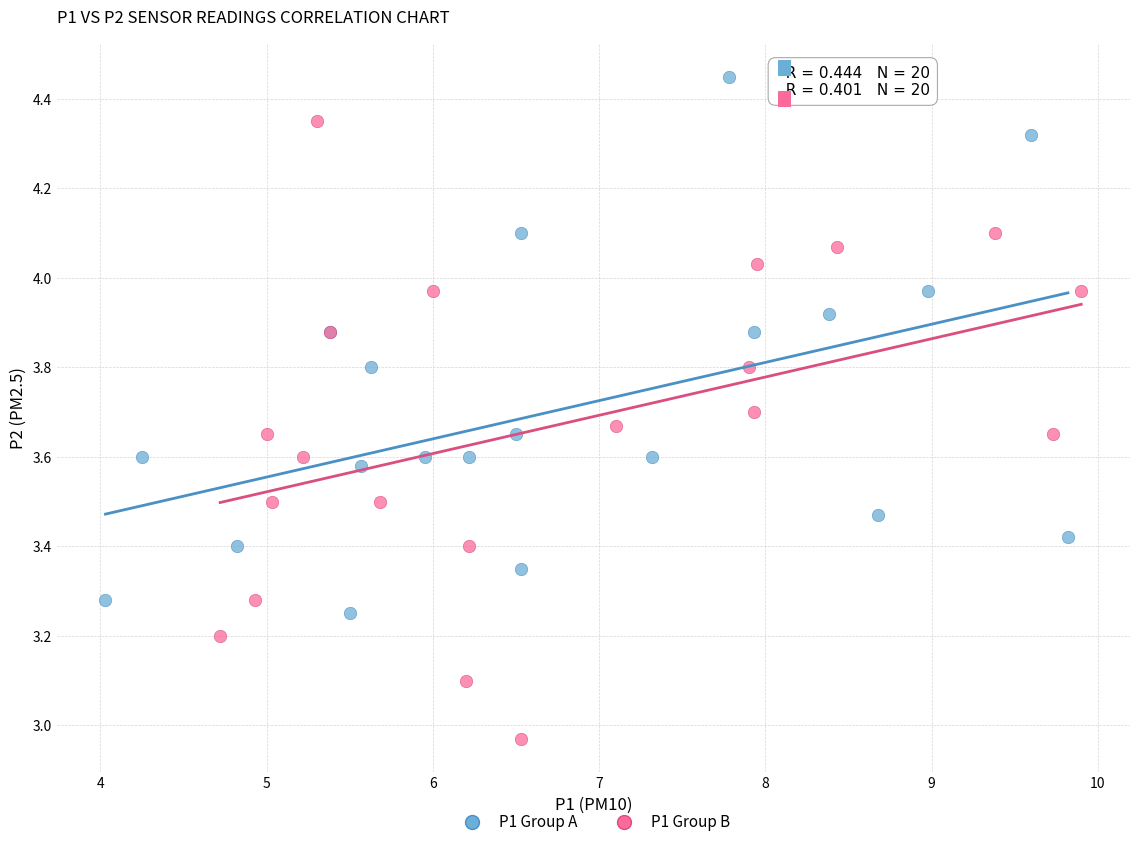

What are all the series names shown in the legend?

P1 Group A, P1 Group B